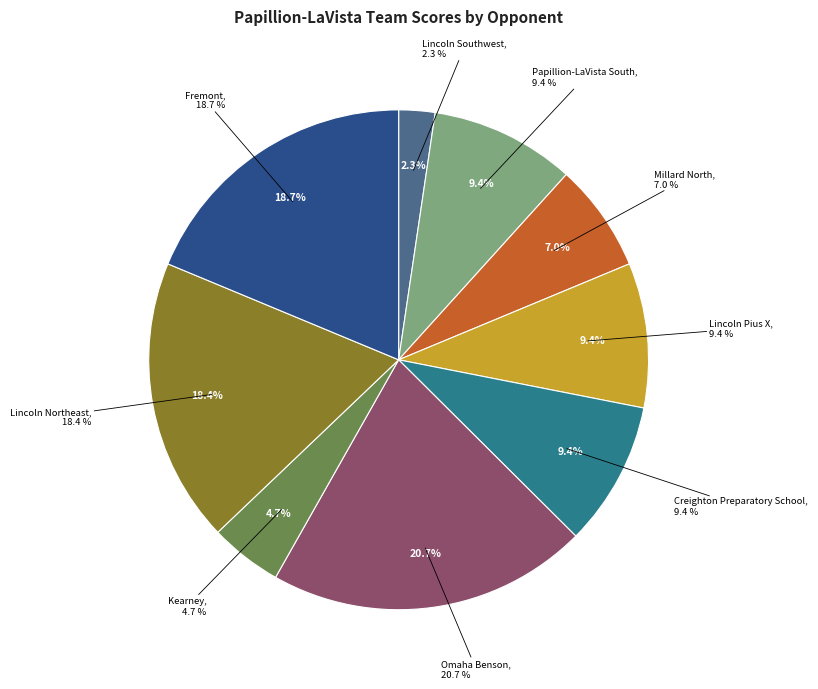

To the nearest percent, what percentage of the pie is Lincoln Southwest?

2%